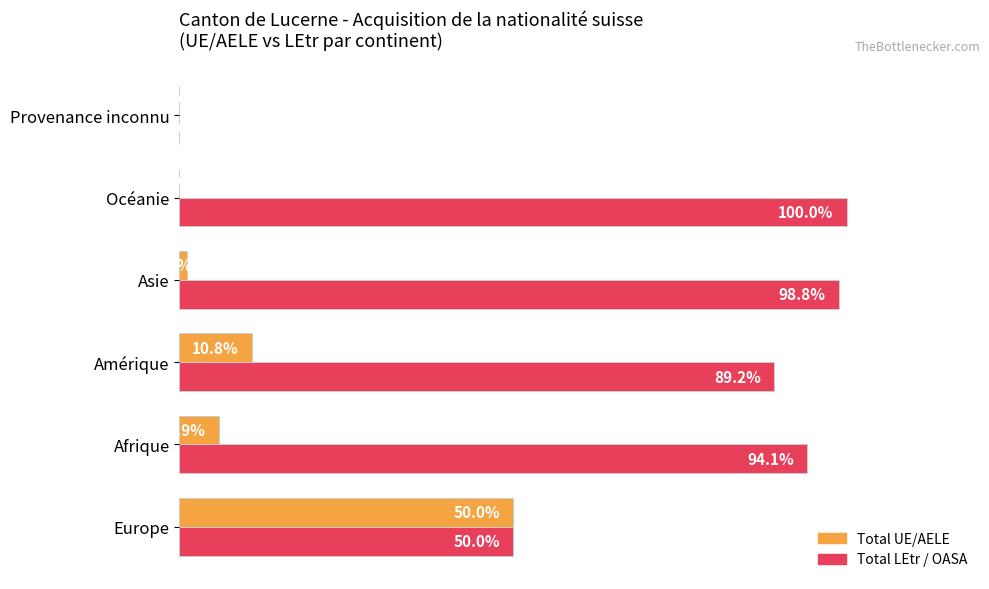

Which category has the highest value across all series?

Océanie